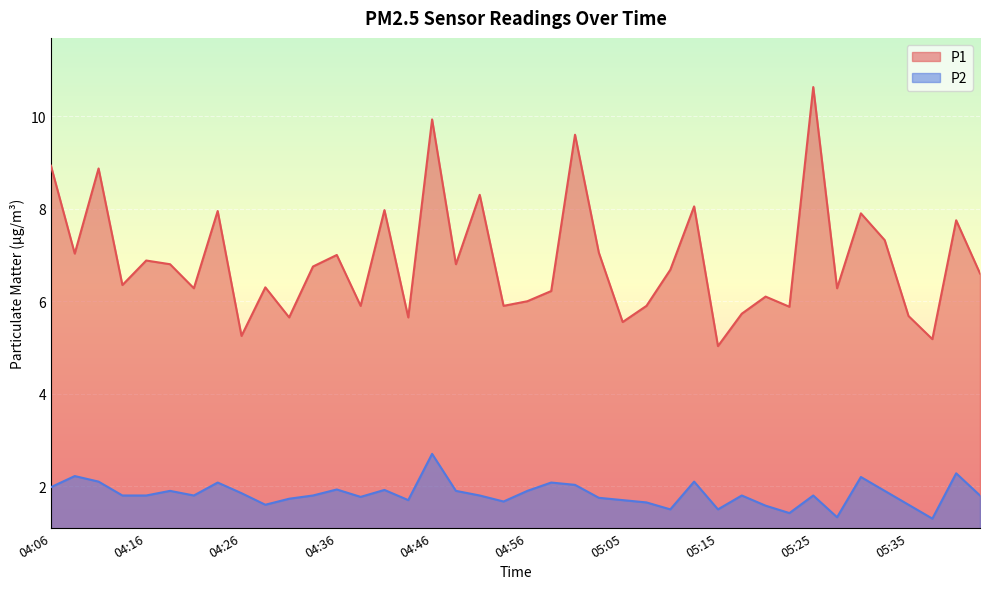

How many lines are shown in the chart?

2